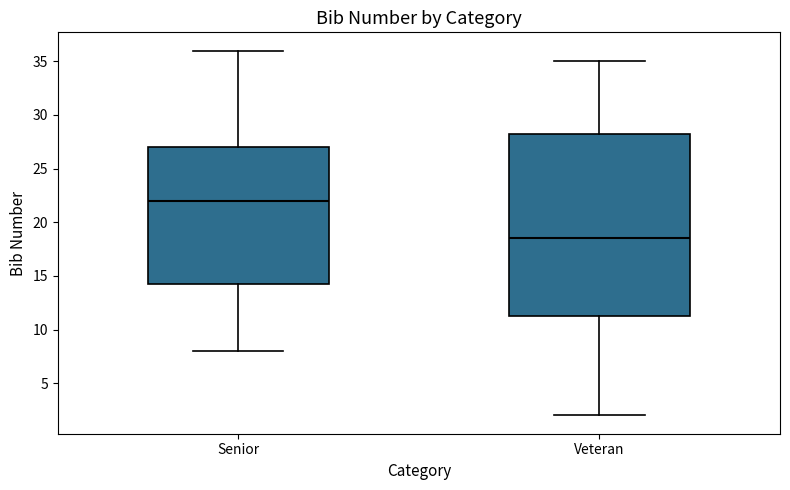

Reading left to right, read every box against the y-axis: the position of its median line, the range the box covers, and the ends of its whiskers. The values are not printed on the chart, so give them approximately, as read against the axis.

Senior: median 22.0, box 14.5 to 27.0, whiskers 8.0 to 36.0
Veteran: median 18.5, box 11.5 to 28.5, whiskers 2.0 to 35.0